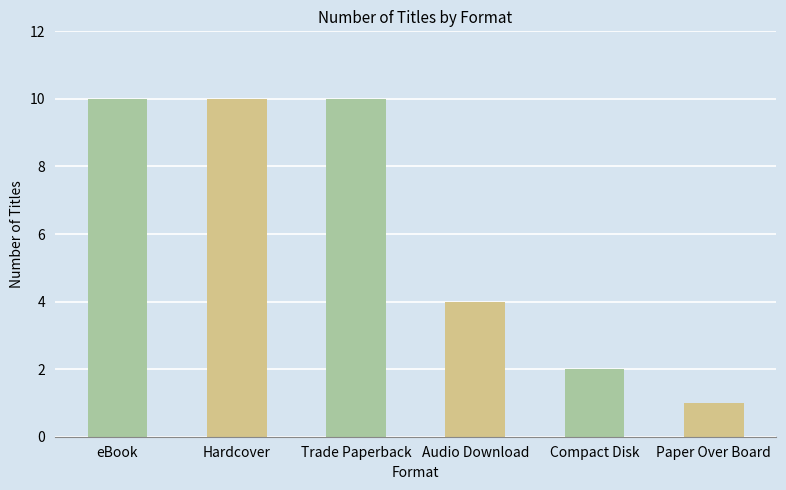

What is the change in value from Hardcover to Compact Disk?

-8